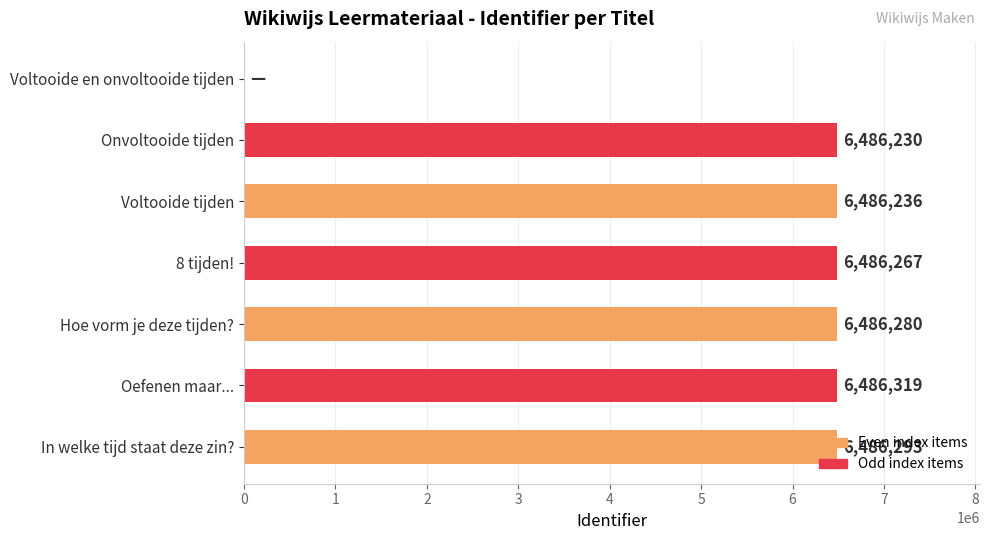

Where is the data nearest to the value 3243159?

Onvoltooide tijden